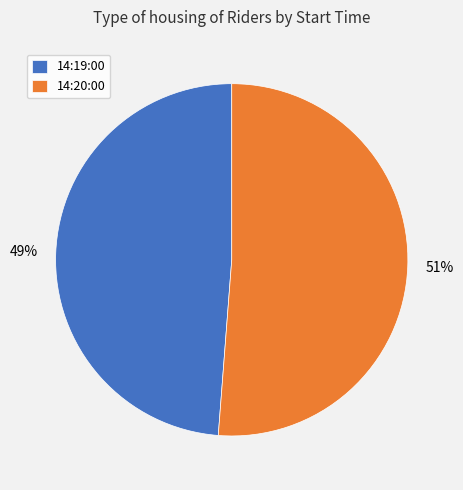

To the nearest percent, what percentage of the pie is 14:20:00?

51%